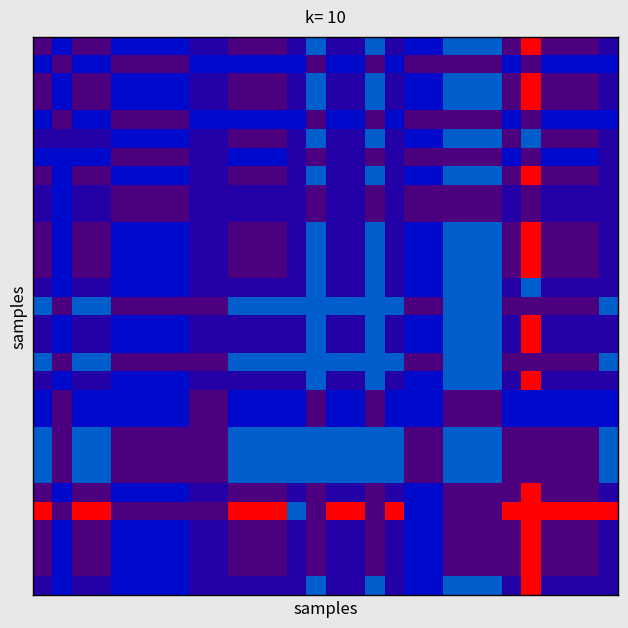

At which category is the sum across all series the highest?

25